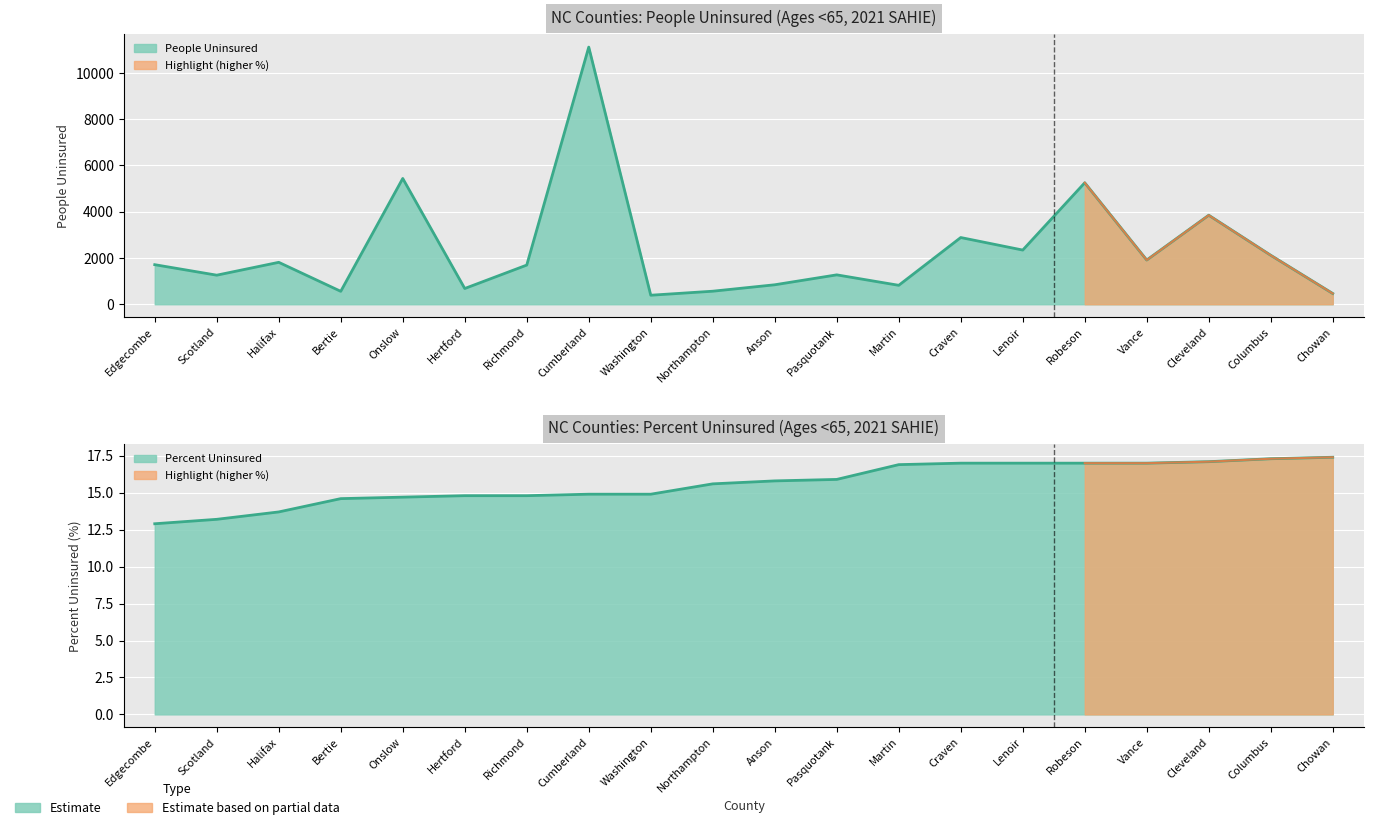

Between Robeson and Cleveland, which series saw the biggest shift?

People Uninsured